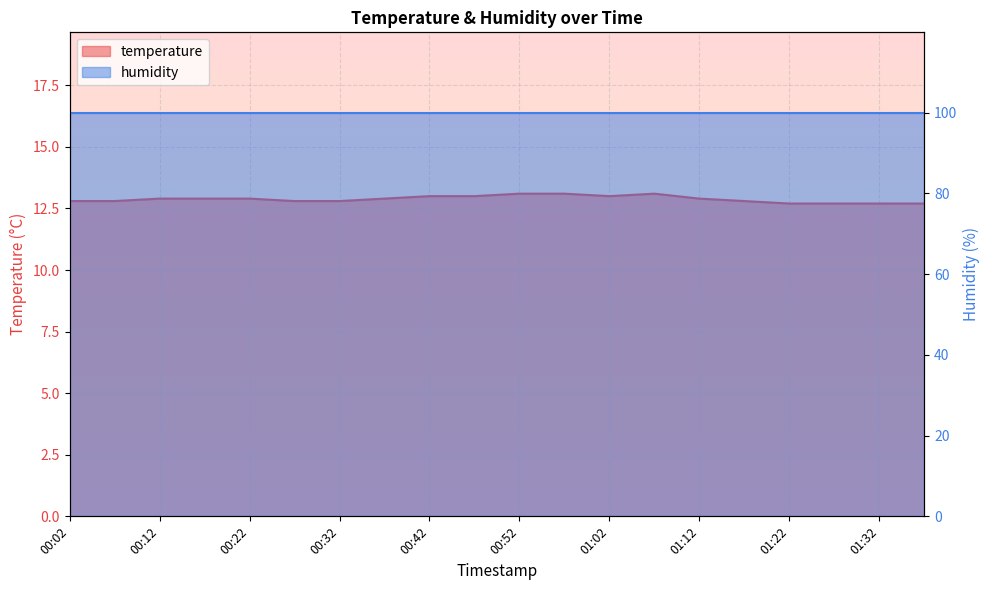

What is the average value?

12.9